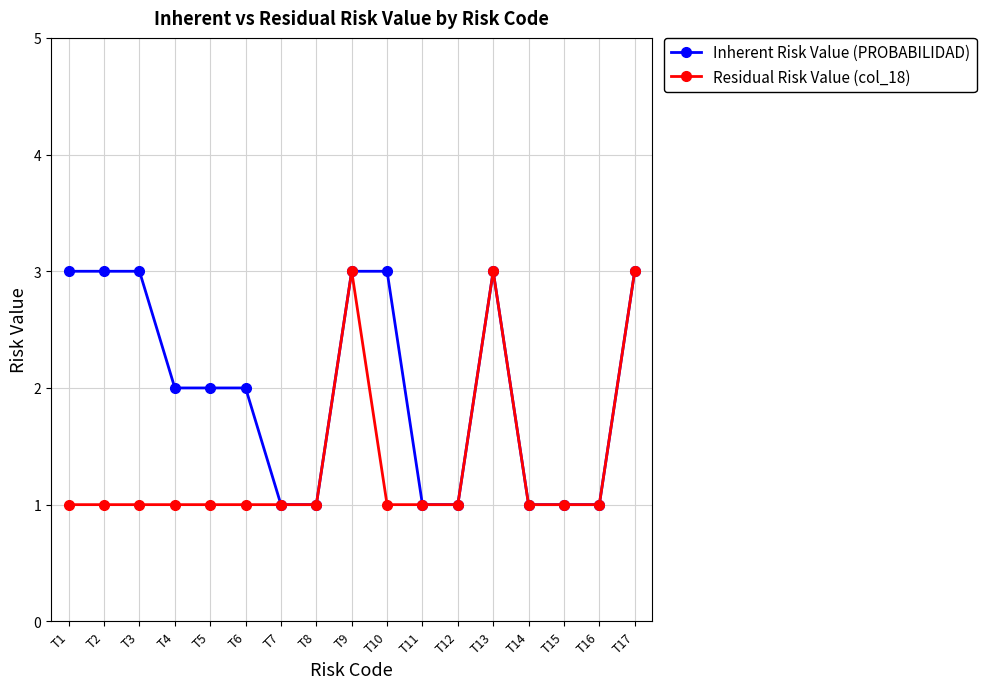

What value does the Inherent Risk Value (PROBABILIDAD) series have at T2?

3